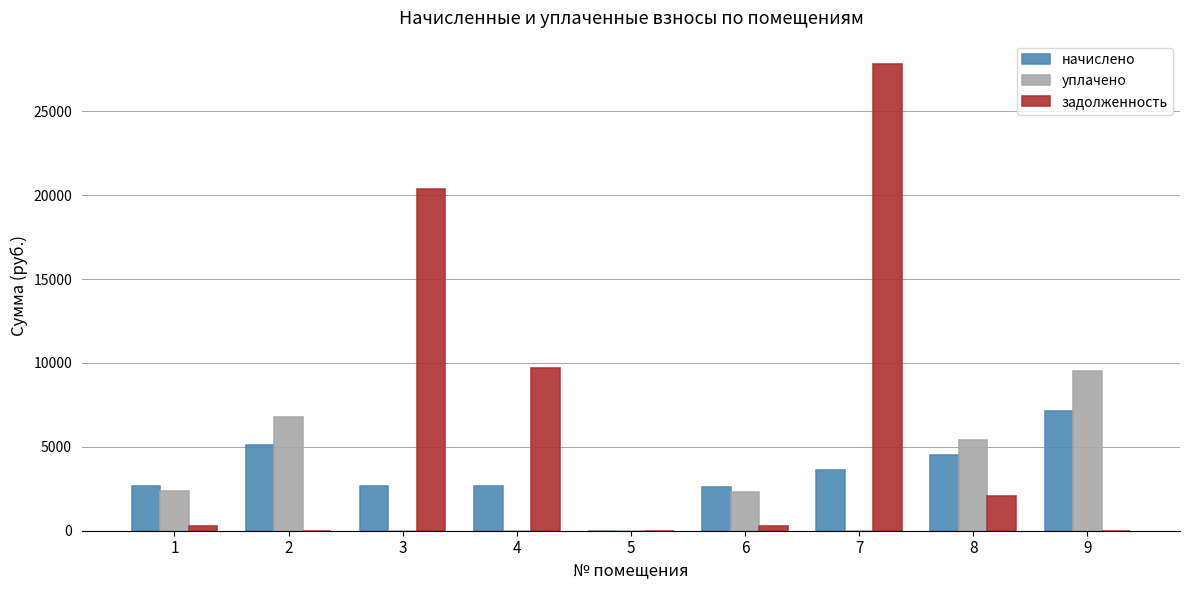

What are all the series names shown in the legend?

начислено, уплачено, задолженность